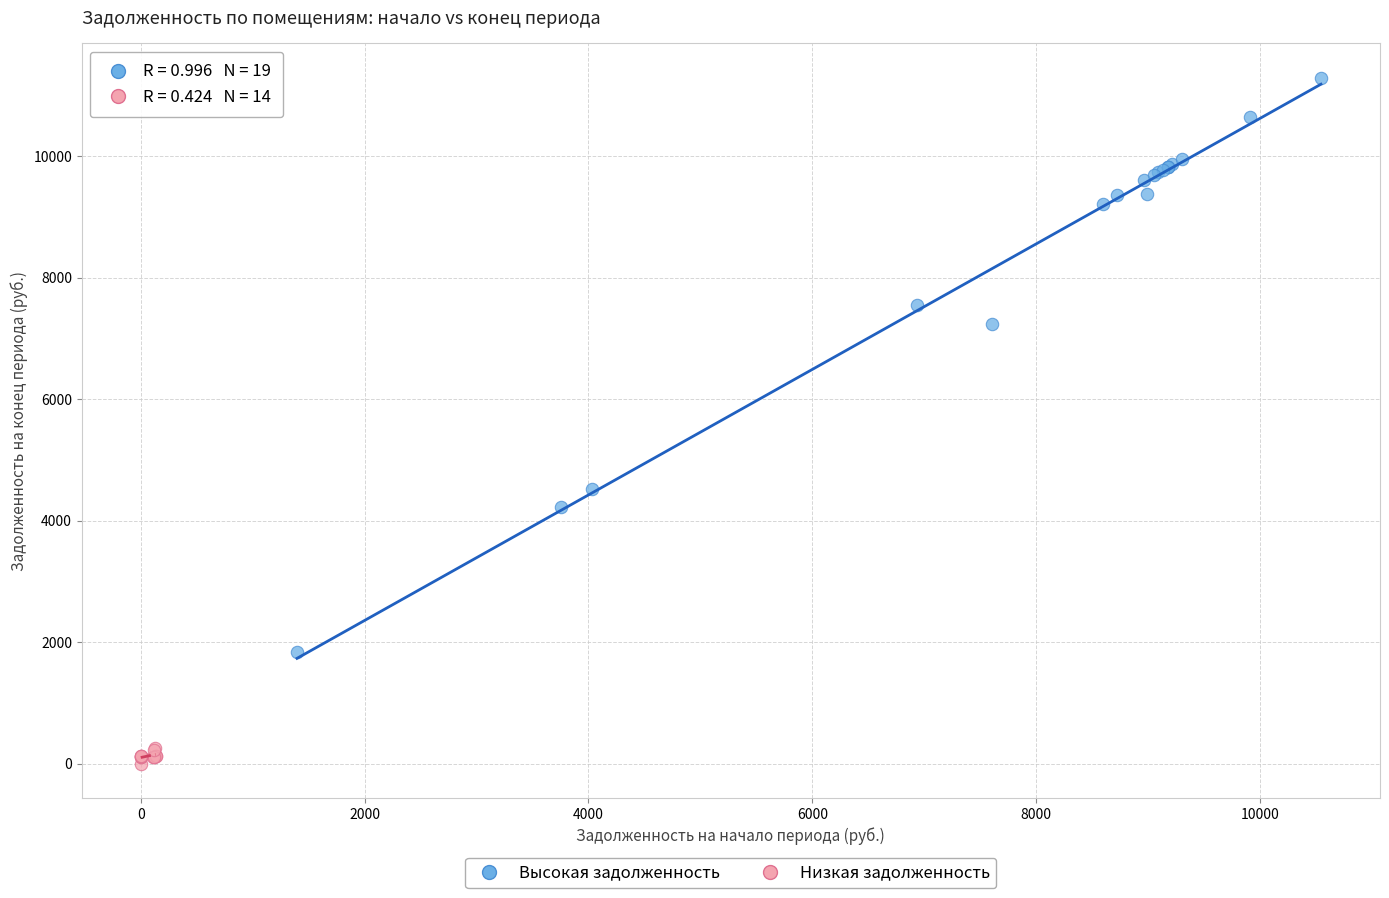

Which series contains the highest Y value?

Высокая задолженность